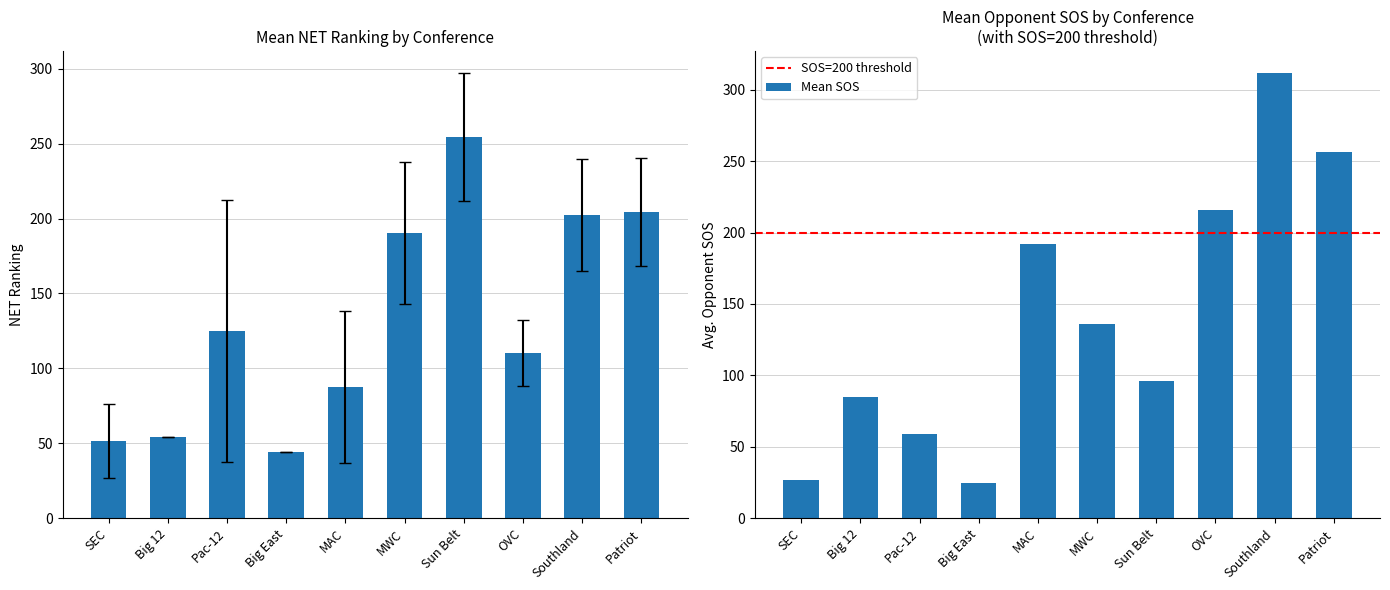

What is the minimum value for Mean SOS?

25.0